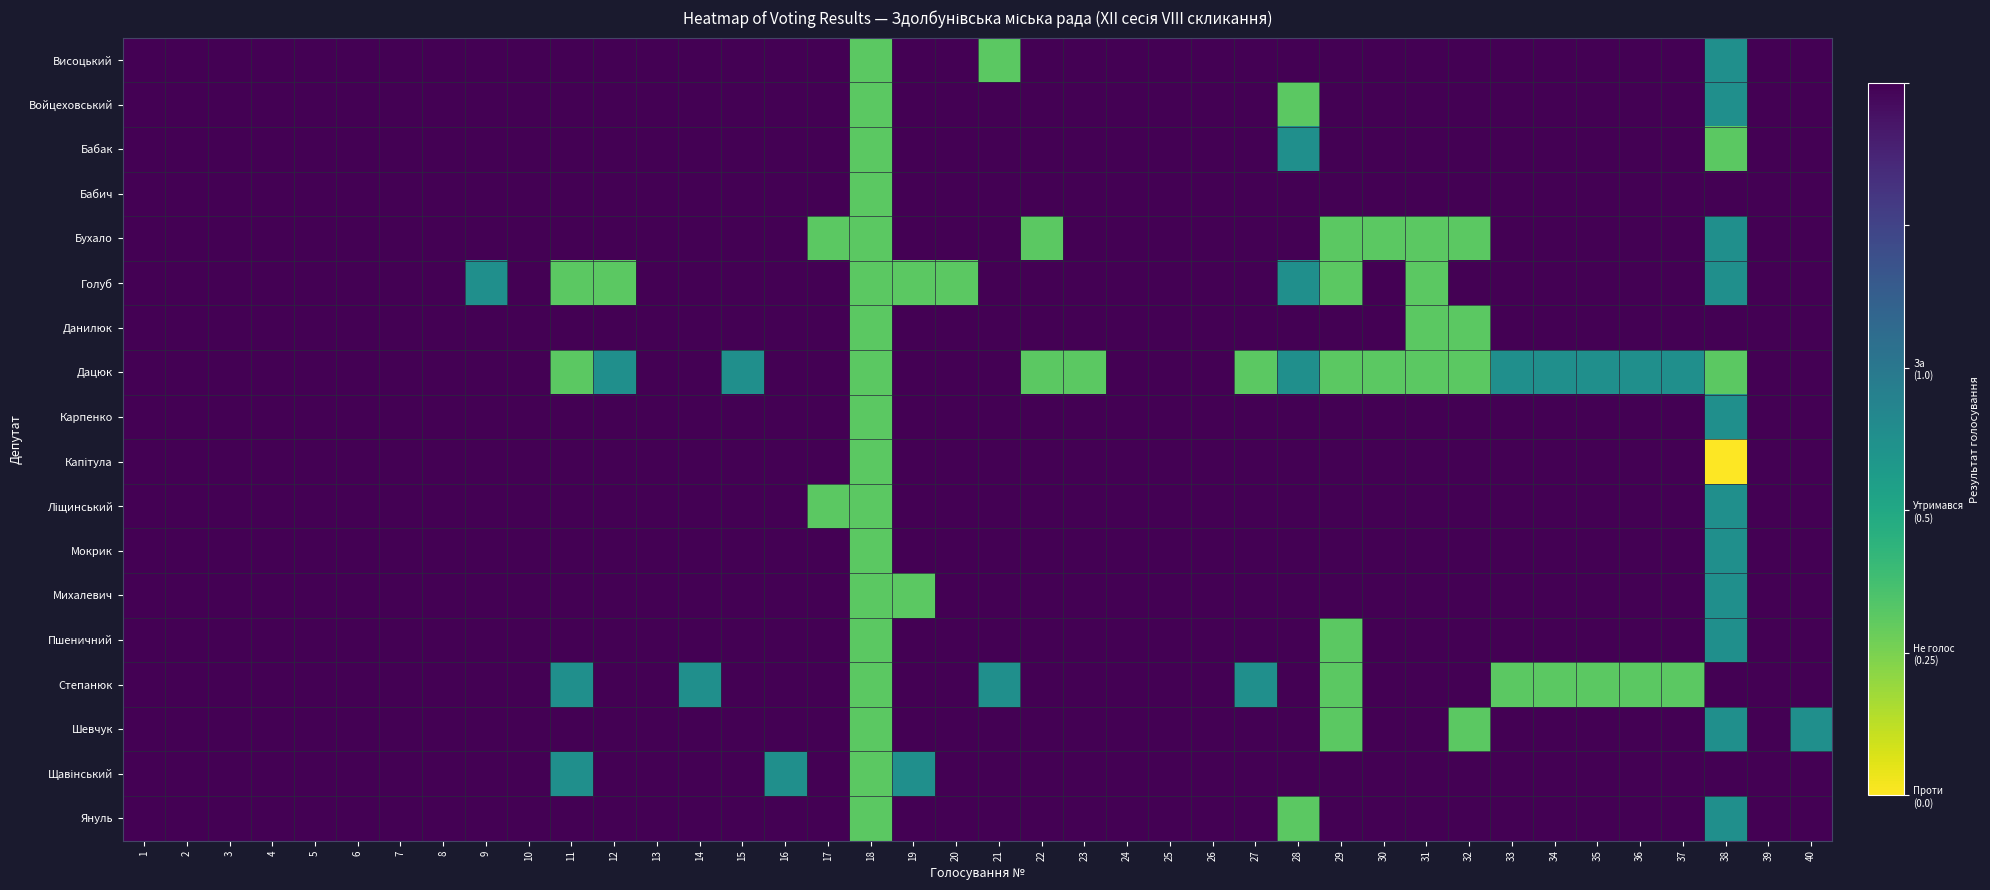

How many series are shown in this chart?

18